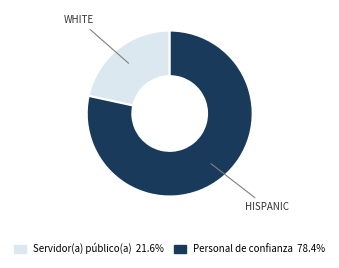

How many segments does this pie chart have?

2